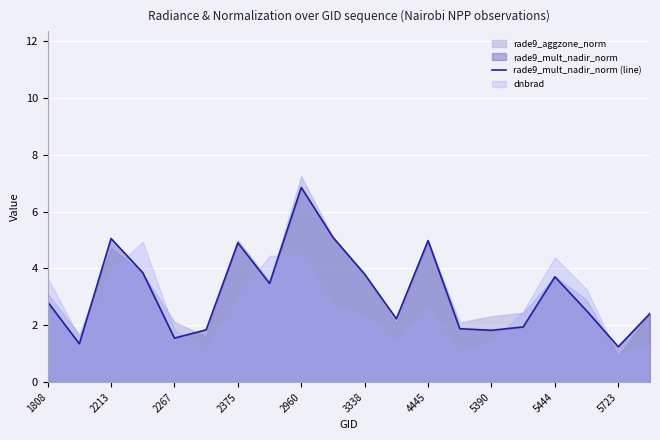

How many data points are less than 2?

7